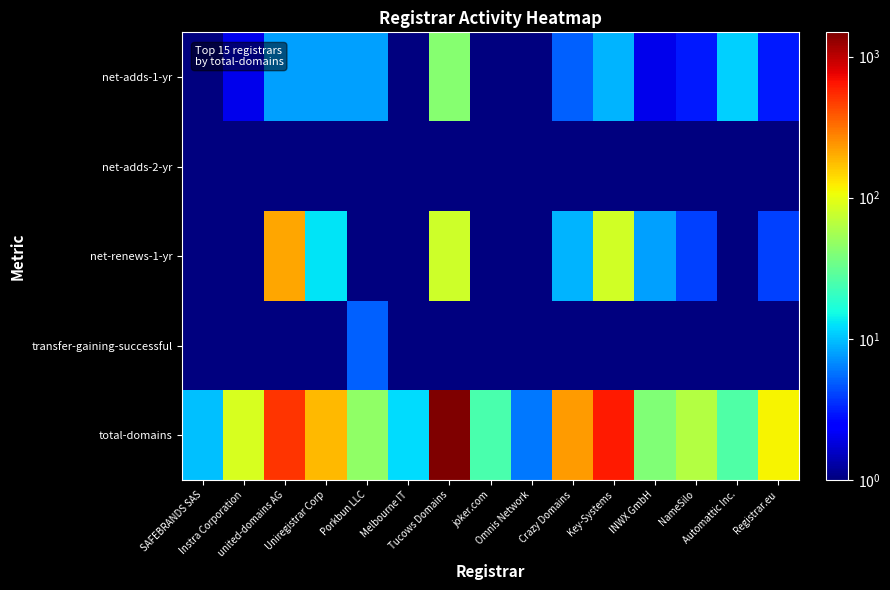

Reading left to right, transcribe all the data shown in this chart.

net-adds-1-yr: SAFEBRANDS SAS=1.0	Instra Corporation=2.0	united-domains AG=8.0	Uniregistrar Corp=8.0	Porkbun LLC=8.0	Melbourne IT=0.5	Tucows Domains=42.0	joker.com=1.0	Omnis Network=1.0	Crazy Domains=5.0	Key-Systems=9.0	INWX GmbH=2.0	NameSilo=3.0	Automattic Inc.=11.0	Registrar.eu=3.0
net-adds-2-yr: SAFEBRANDS SAS=0.5	Instra Corporation=0.5	united-domains AG=0.5	Uniregistrar Corp=0.5	Porkbun LLC=0.5	Melbourne IT=0.5	Tucows Domains=1.0	joker.com=0.5	Omnis Network=0.5	Crazy Domains=0.5	Key-Systems=0.5	INWX GmbH=0.5	NameSilo=0.5	Automattic Inc.=0.5	Registrar.eu=0.5
net-renews-1-yr: SAFEBRANDS SAS=1.0	Instra Corporation=0.5	united-domains AG=210.0	Uniregistrar Corp=13.0	Porkbun LLC=0.5	Melbourne IT=1.0	Tucows Domains=80.0	joker.com=0.5	Omnis Network=1.0	Crazy Domains=9.0	Key-Systems=82.0	INWX GmbH=8.0	NameSilo=4.0	Automattic Inc.=0.5	Registrar.eu=4.0
transfer-gaining-successful: SAFEBRANDS SAS=0.5	Instra Corporation=1.0	united-domains AG=0.5	Uniregistrar Corp=0.5	Porkbun LLC=5.0	Melbourne IT=0.5	Tucows Domains=1.0	joker.com=0.5	Omnis Network=0.5	Crazy Domains=0.5	Key-Systems=1.0	INWX GmbH=0.5	NameSilo=0.5	Automattic Inc.=0.5	Registrar.eu=0.5
total-domains: SAFEBRANDS SAS=10.0	Instra Corporation=87.0	united-domains AG=513.0	Uniregistrar Corp=181.0	Porkbun LLC=47.0	Melbourne IT=12.0	Tucows Domains=1484.0	joker.com=25.0	Omnis Network=6.0	Crazy Domains=226.0	Key-Systems=629.0	INWX GmbH=40.0	NameSilo=63.0	Automattic Inc.=26.0	Registrar.eu=115.0